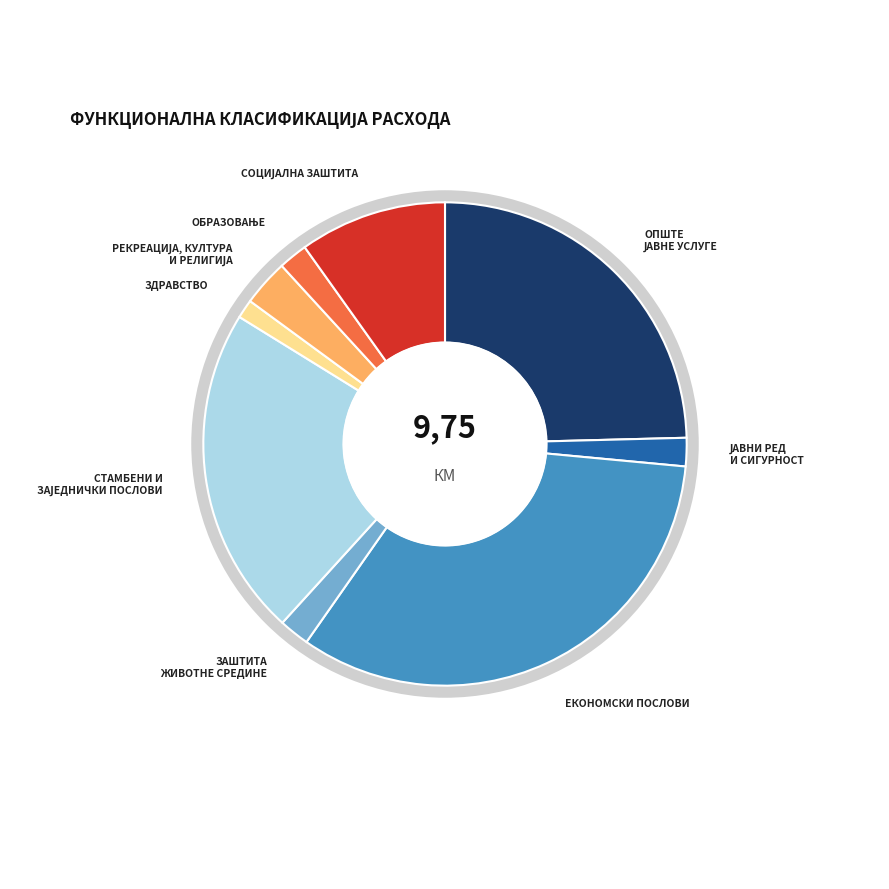

Does ОПШТЕ ЈАВНЕ УСЛУГЕ represent more than half of the total?

No